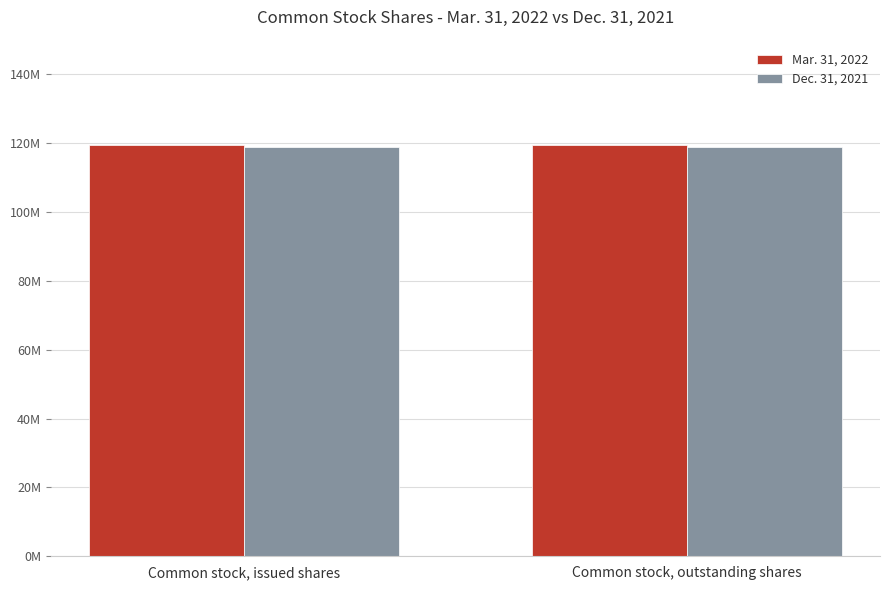

What is the total value across all series at Common stock, issued shares?

238084228